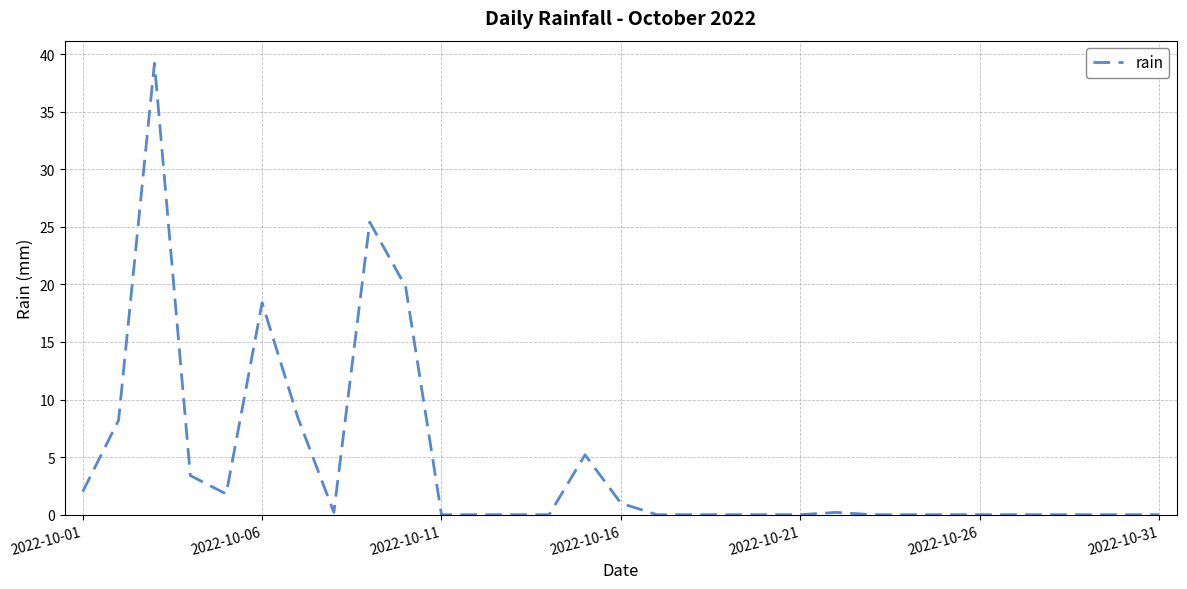

What is the difference between the maximum and minimum values?

39.2